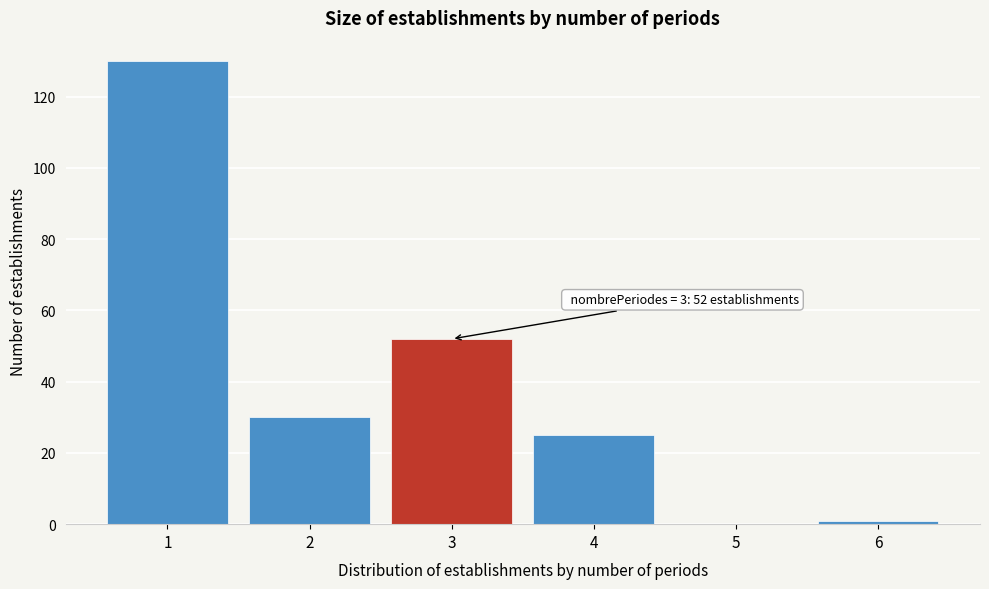

Reading left to right, extract all data points from this chart.

1=130	2=30	3=52	4=25	5=0	6=1